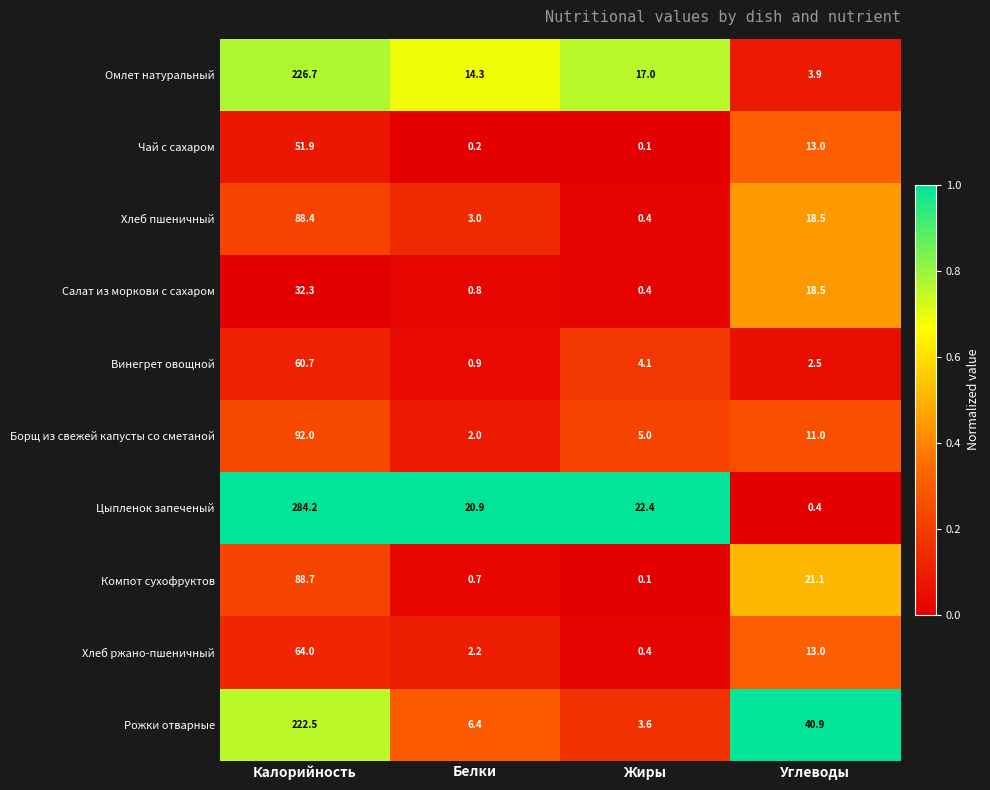

Which series has the largest total across all categories?

Цыпленок запеченый